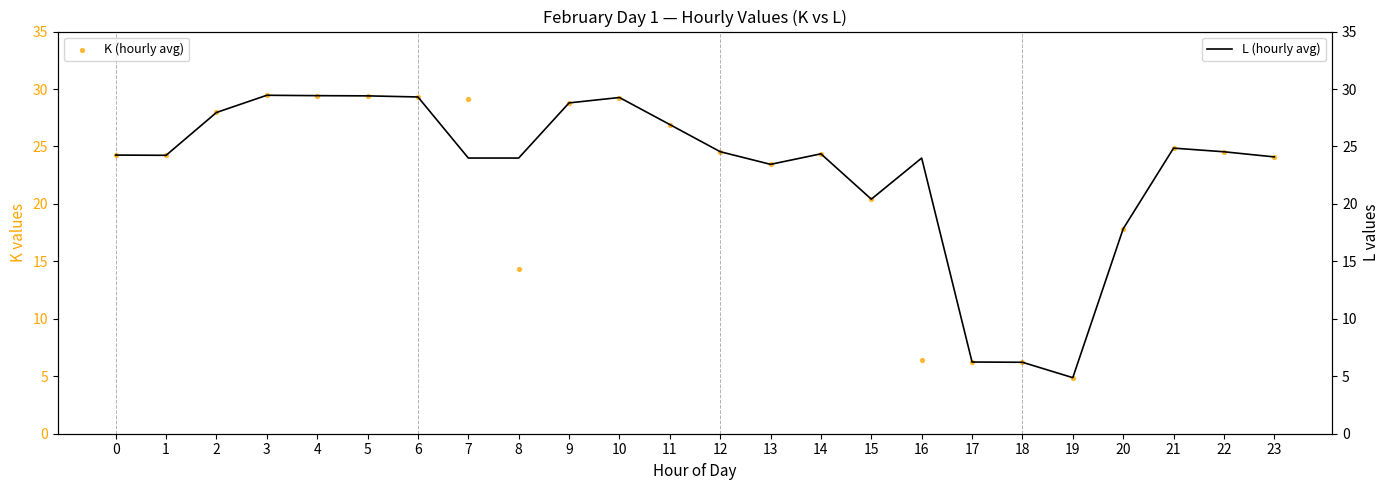

What are all the series names shown in the legend?

K (hourly avg), L (hourly avg)